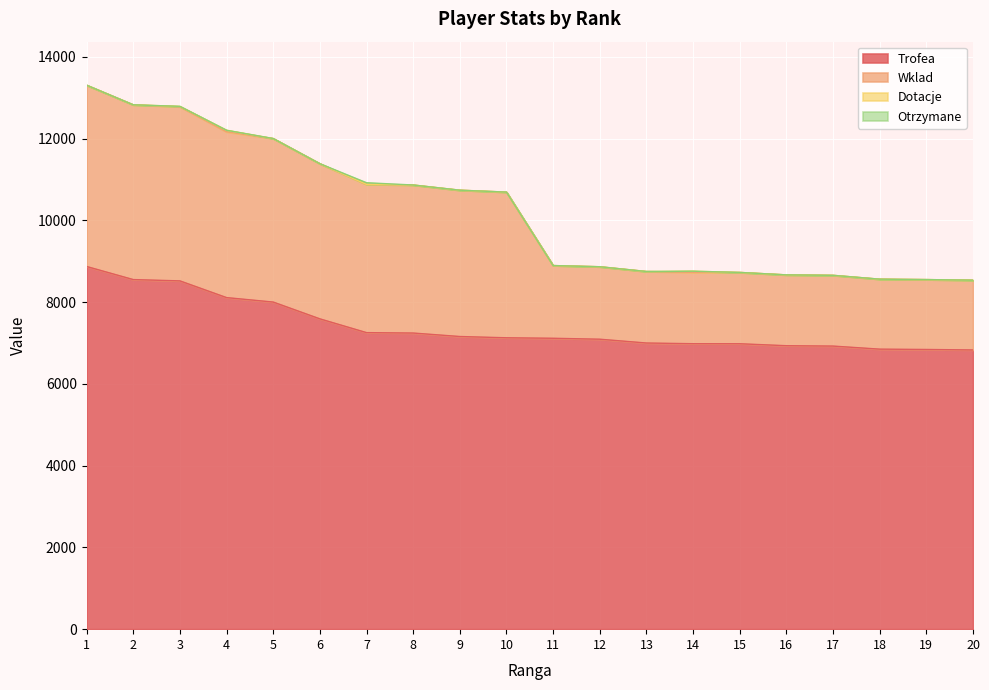

Does the chart display data point markers on the line(s)?

No